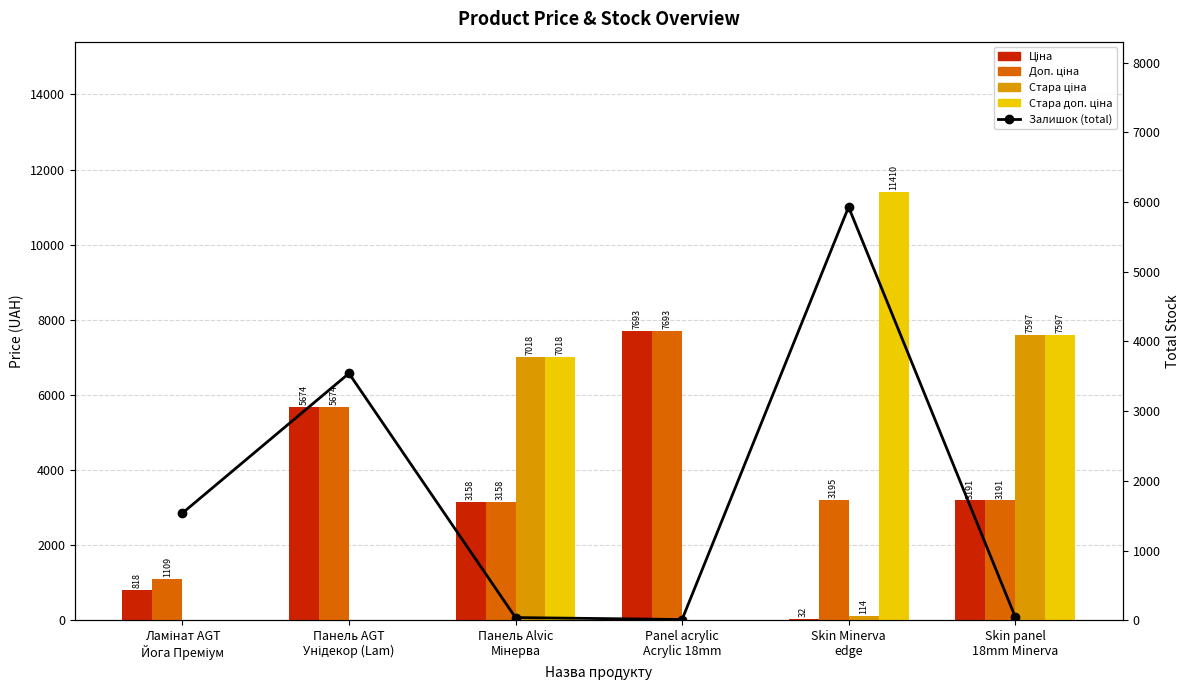

How many values in Стара ціна are above zero?

3